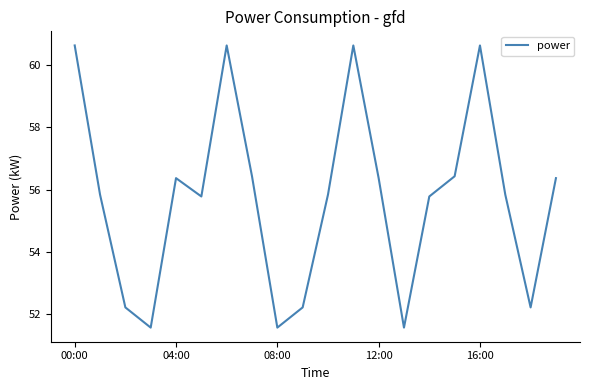

What is the smallest value displayed?

51.6